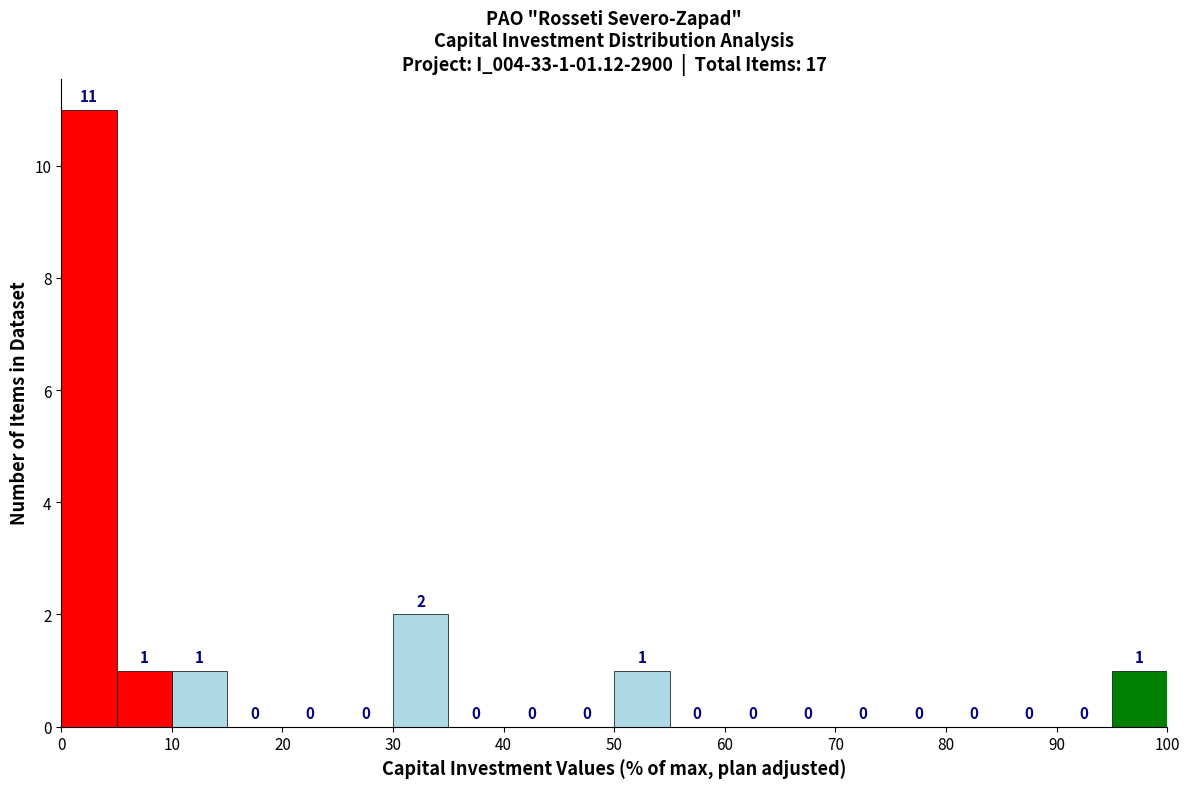

Over which range of the x-axis is the bar tallest?

0 to 5